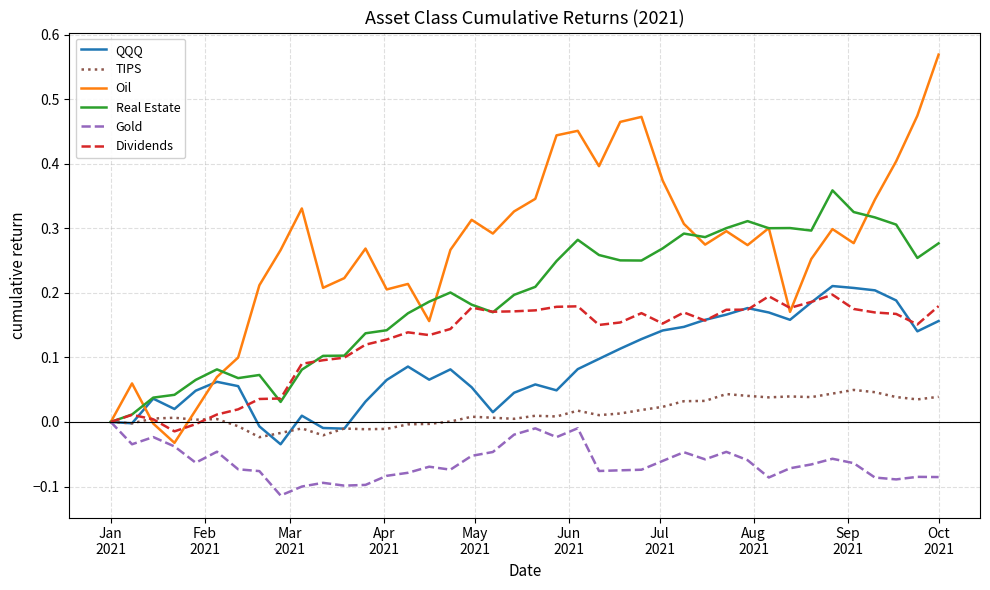

Which series has the widest spread of values?

Oil